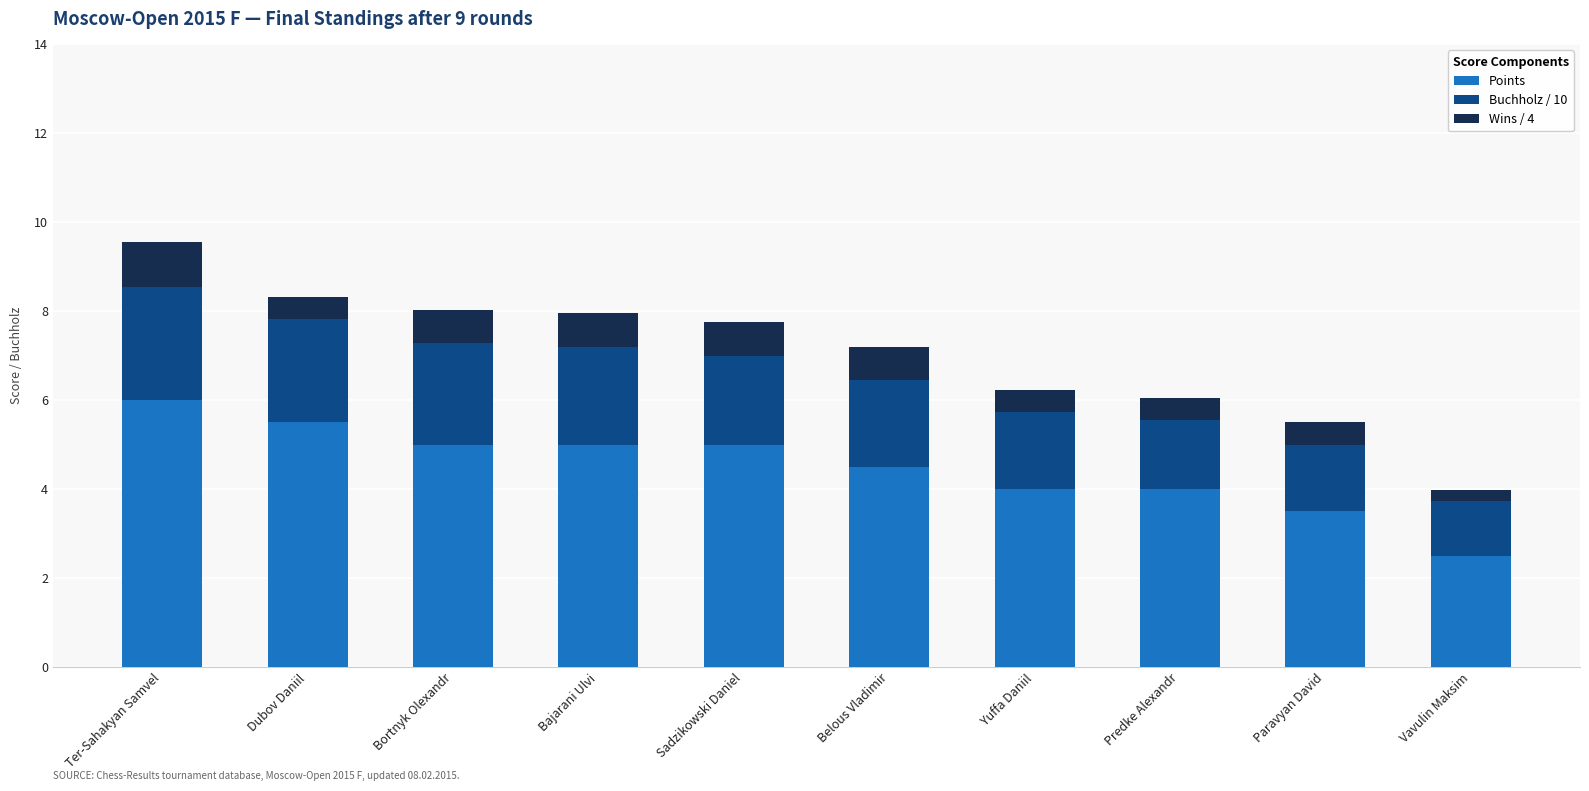

At which label does Points reach its peak?

Ter-Sahakyan Samvel